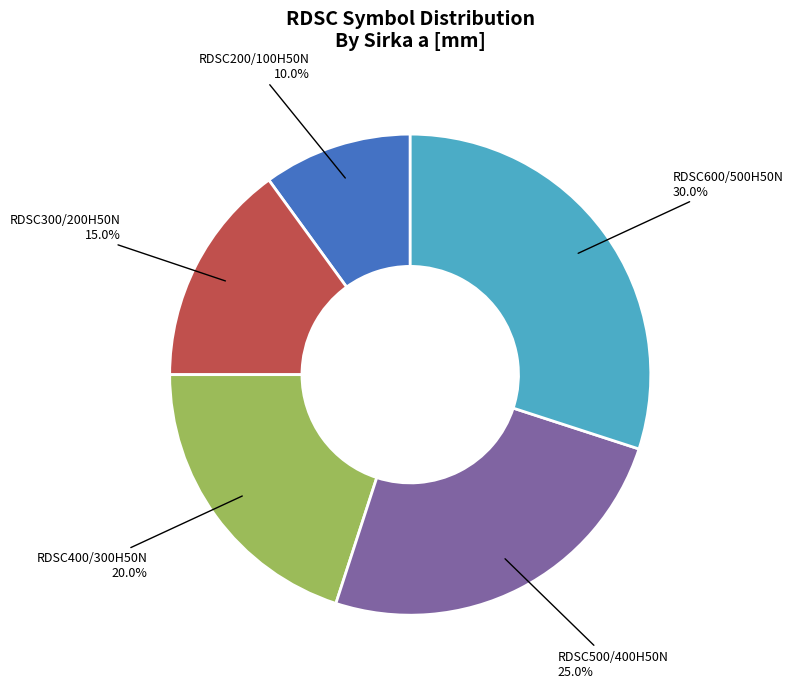

The RDSC200/100H50N slice represents 16% of the pie. True or false?

False